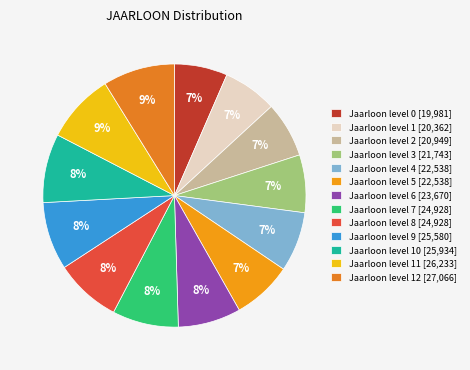

How many slices are in this pie chart?

13